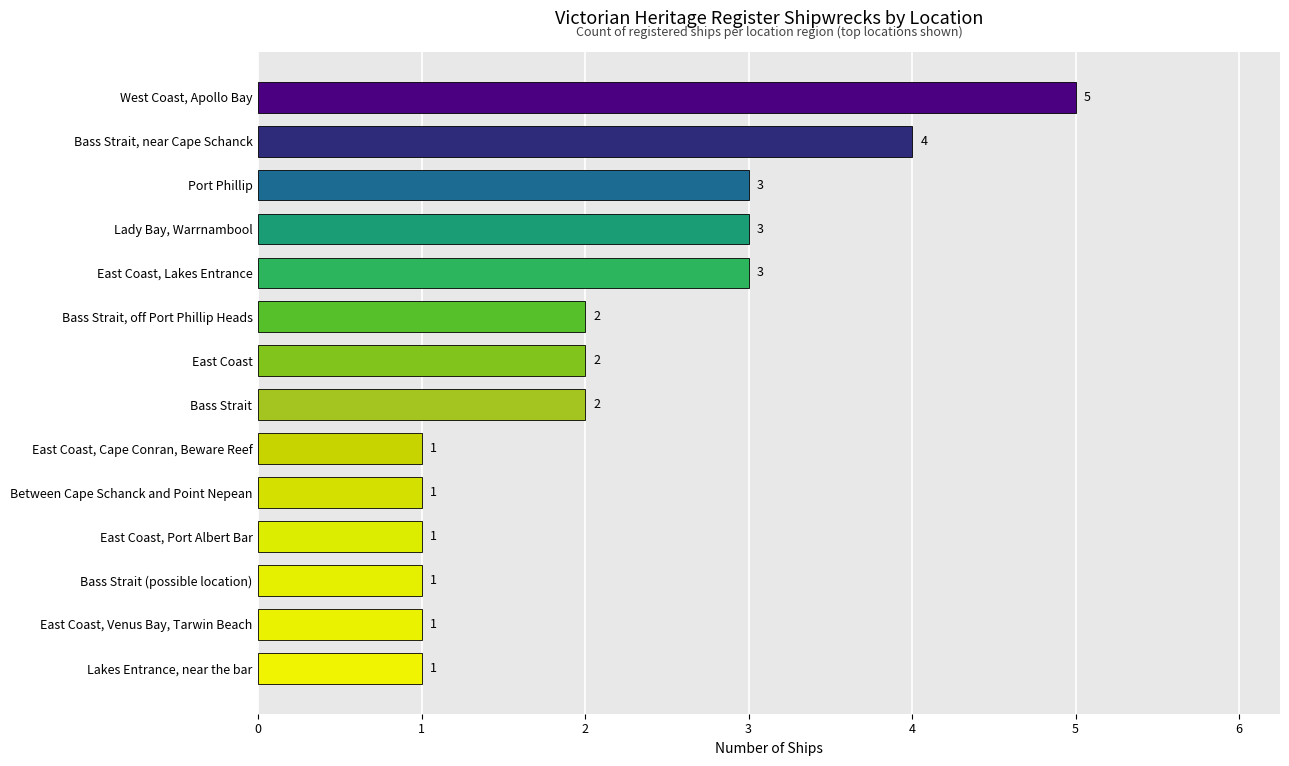

Approximately how many times larger is the value at Lady Bay, Warrnambool compared to East Coast, Venus Bay, Tarwin Beach?

3.0